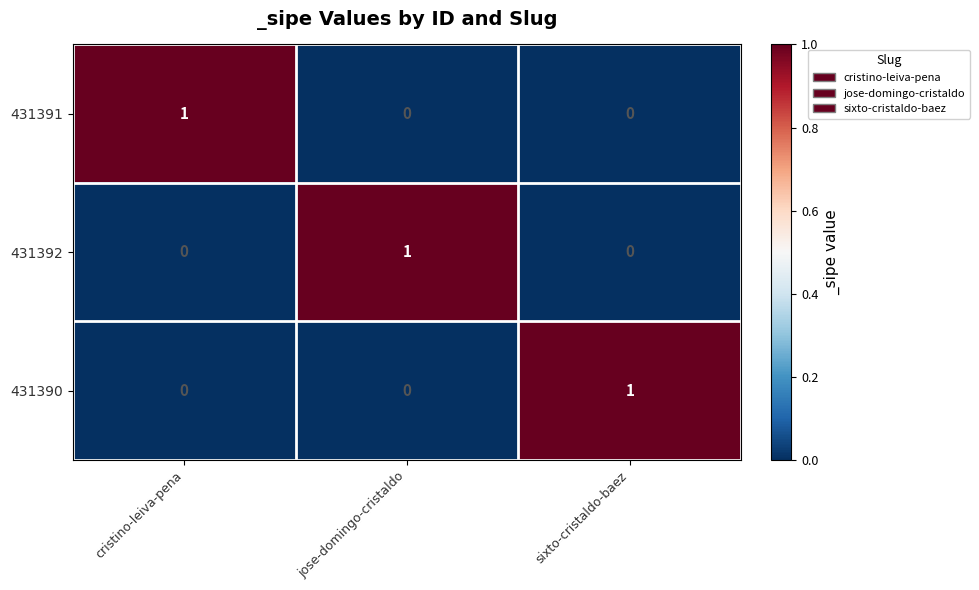

True or false: 431392 has a value of 1 at jose-domingo-cristaldo.

True